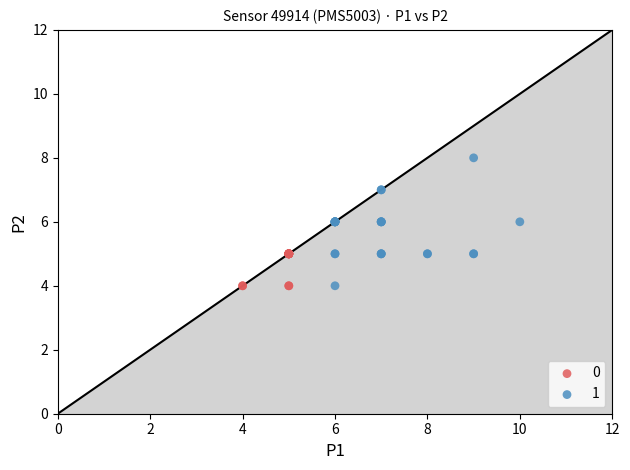

What are all the series names shown in the legend?

0, 1